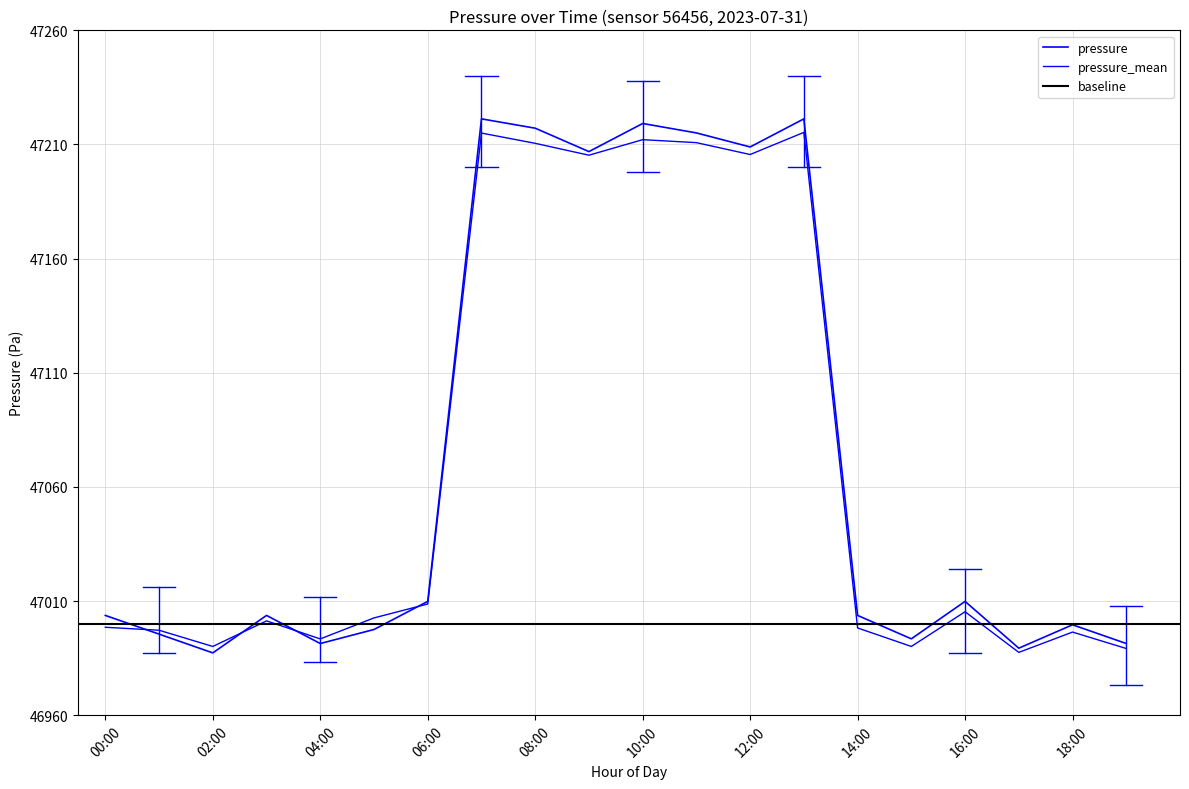

True or false: pressure_mean and pressure cross at least once.

True